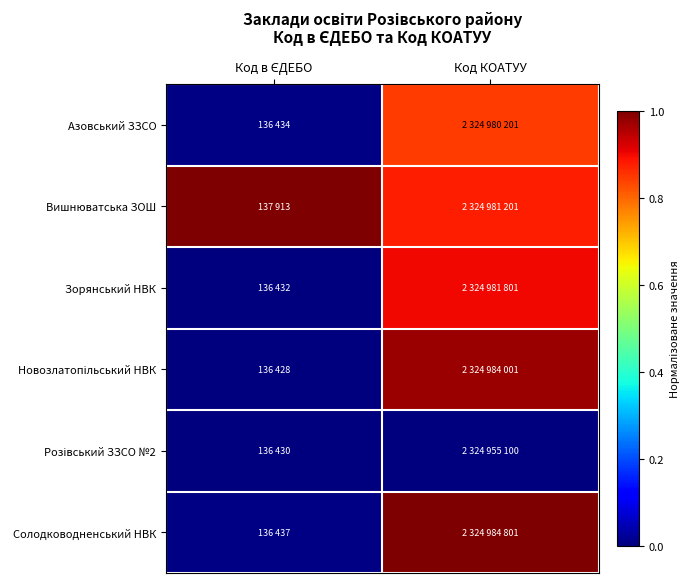

At which category is the sum across all series the highest?

Код КОАТУУ